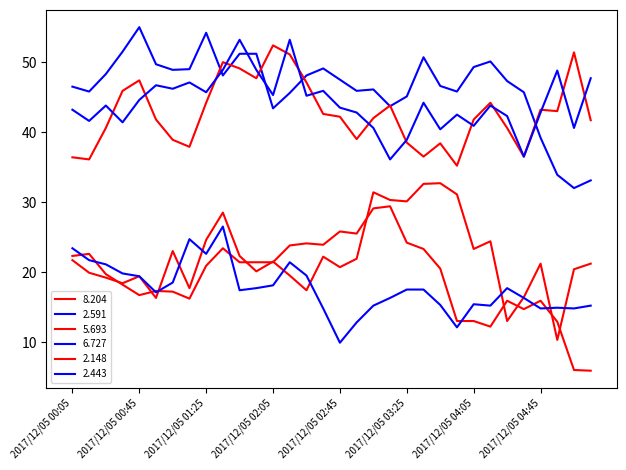

Reading right to left, transcribe all the data shown in this chart.

  8.204: 2017/12/05 05:15=21.2	2017/12/05 05:05=20.4	2017/12/05 04:55=10.3	2017/12/05 04:45=21.2	2017/12/05 04:35=16.4	2017/12/05 04:25=13.0	2017/12/05 04:15=24.4	2017/12/05 04:05=23.3	2017/12/05 03:55=31.1	2017/12/05 03:45=32.7	2017/12/05 03:35=32.6	2017/12/05 03:25=30.1	2017/12/05 03:15=30.3	2017/12/05 03:05=31.4	2017/12/05 02:55=21.9	2017/12/05 02:45=20.7	2017/12/05 02:35=22.2	2017/12/05 02:25=17.4	2017/12/05 02:15=19.5	2017/12/05 02:05=21.5	2017/12/05 01:55=20.1	2017/12/05 01:45=22.3	2017/12/05 01:35=28.5	2017/12/05 01:25=24.6	2017/12/05 01:15=17.7	2017/12/05 01:05=23.0	2017/12/05 00:55=16.3	2017/12/05 00:45=19.4	2017/12/05 00:35=18.4	2017/12/05 00:25=19.2	2017/12/05 00:15=19.9	2017/12/05 00:05=21.7
  2.591: 2017/12/05 05:15=33.1	2017/12/05 05:05=32.0	2017/12/05 04:55=33.9	2017/12/05 04:45=39.2	2017/12/05 04:35=45.7	2017/12/05 04:25=47.3	2017/12/05 04:15=50.1	2017/12/05 04:05=49.3	2017/12/05 03:55=45.8	2017/12/05 03:45=46.6	2017/12/05 03:35=50.7	2017/12/05 03:25=45.1	2017/12/05 03:15=43.7	2017/12/05 03:05=46.1	2017/12/05 02:55=45.9	2017/12/05 02:45=47.5	2017/12/05 02:35=49.1	2017/12/05 02:25=48.1	2017/12/05 02:15=45.6	2017/12/05 02:05=43.4	2017/12/05 01:55=51.2	2017/12/05 01:45=51.2	2017/12/05 01:35=48.1	2017/12/05 01:25=54.2	2017/12/05 01:15=49.0	2017/12/05 01:05=48.9	2017/12/05 00:55=49.7	2017/12/05 00:45=55.0	2017/12/05 00:35=51.5	2017/12/05 00:25=48.3	2017/12/05 00:15=45.8	2017/12/05 00:05=46.5
  5.693: 2017/12/05 05:15=5.9	2017/12/05 05:05=6.0	2017/12/05 04:55=12.9	2017/12/05 04:45=15.9	2017/12/05 04:35=14.7	2017/12/05 04:25=15.9	2017/12/05 04:15=12.2	2017/12/05 04:05=13.0	2017/12/05 03:55=13.0	2017/12/05 03:45=20.5	2017/12/05 03:35=23.3	2017/12/05 03:25=24.2	2017/12/05 03:15=29.4	2017/12/05 03:05=29.1	2017/12/05 02:55=25.5	2017/12/05 02:45=25.8	2017/12/05 02:35=23.9	2017/12/05 02:25=24.1	2017/12/05 02:15=23.8	2017/12/05 02:05=21.4	2017/12/05 01:55=21.4	2017/12/05 01:45=21.4	2017/12/05 01:35=23.4	2017/12/05 01:25=20.9	2017/12/05 01:15=16.2	2017/12/05 01:05=17.2	2017/12/05 00:55=17.3	2017/12/05 00:45=16.7	2017/12/05 00:35=18.2	2017/12/05 00:25=19.7	2017/12/05 00:15=22.6	2017/12/05 00:05=22.3
  6.727: 2017/12/05 05:15=15.2	2017/12/05 05:05=14.8	2017/12/05 04:55=14.9	2017/12/05 04:45=14.8	2017/12/05 04:35=16.3	2017/12/05 04:25=17.7	2017/12/05 04:15=15.2	2017/12/05 04:05=15.4	2017/12/05 03:55=12.1	2017/12/05 03:45=15.3	2017/12/05 03:35=17.5	2017/12/05 03:25=17.5	2017/12/05 03:15=16.3	2017/12/05 03:05=15.2	2017/12/05 02:55=12.8	2017/12/05 02:45=9.9	2017/12/05 02:35=14.8	2017/12/05 02:25=19.5	2017/12/05 02:15=21.4	2017/12/05 02:05=18.1	2017/12/05 01:55=17.7	2017/12/05 01:45=17.4	2017/12/05 01:35=26.5	2017/12/05 01:25=22.6	2017/12/05 01:15=24.7	2017/12/05 01:05=18.5	2017/12/05 00:55=17.1	2017/12/05 00:45=19.4	2017/12/05 00:35=19.8	2017/12/05 00:25=21.1	2017/12/05 00:15=21.7	2017/12/05 00:05=23.4
  2.148: 2017/12/05 05:15=41.7	2017/12/05 05:05=51.4	2017/12/05 04:55=43.0	2017/12/05 04:45=43.2	2017/12/05 04:35=36.5	2017/12/05 04:25=40.6	2017/12/05 04:15=44.2	2017/12/05 04:05=41.8	2017/12/05 03:55=35.2	2017/12/05 03:45=38.4	2017/12/05 03:35=36.5	2017/12/05 03:25=38.5	2017/12/05 03:15=43.8	2017/12/05 03:05=42.0	2017/12/05 02:55=39.0	2017/12/05 02:45=42.2	2017/12/05 02:35=42.6	2017/12/05 02:25=47.1	2017/12/05 02:15=51.1	2017/12/05 02:05=52.4	2017/12/05 01:55=47.7	2017/12/05 01:45=49.1	2017/12/05 01:35=50.0	2017/12/05 01:25=44.2	2017/12/05 01:15=37.9	2017/12/05 01:05=38.9	2017/12/05 00:55=41.8	2017/12/05 00:45=47.4	2017/12/05 00:35=45.9	2017/12/05 00:25=40.6	2017/12/05 00:15=36.1	2017/12/05 00:05=36.4
  2.443: 2017/12/05 05:15=47.7	2017/12/05 05:05=40.6	2017/12/05 04:55=48.8	2017/12/05 04:45=42.8	2017/12/05 04:35=36.5	2017/12/05 04:25=42.3	2017/12/05 04:15=43.8	2017/12/05 04:05=40.9	2017/12/05 03:55=42.5	2017/12/05 03:45=40.4	2017/12/05 03:35=44.2	2017/12/05 03:25=38.9	2017/12/05 03:15=36.1	2017/12/05 03:05=40.6	2017/12/05 02:55=42.8	2017/12/05 02:45=43.5	2017/12/05 02:35=45.9	2017/12/05 02:25=45.2	2017/12/05 02:15=53.2	2017/12/05 02:05=45.3	2017/12/05 01:55=48.9	2017/12/05 01:45=53.2	2017/12/05 01:35=48.9	2017/12/05 01:25=45.7	2017/12/05 01:15=47.1	2017/12/05 01:05=46.2	2017/12/05 00:55=46.7	2017/12/05 00:45=44.6	2017/12/05 00:35=41.4	2017/12/05 00:25=43.8	2017/12/05 00:15=41.6	2017/12/05 00:05=43.2